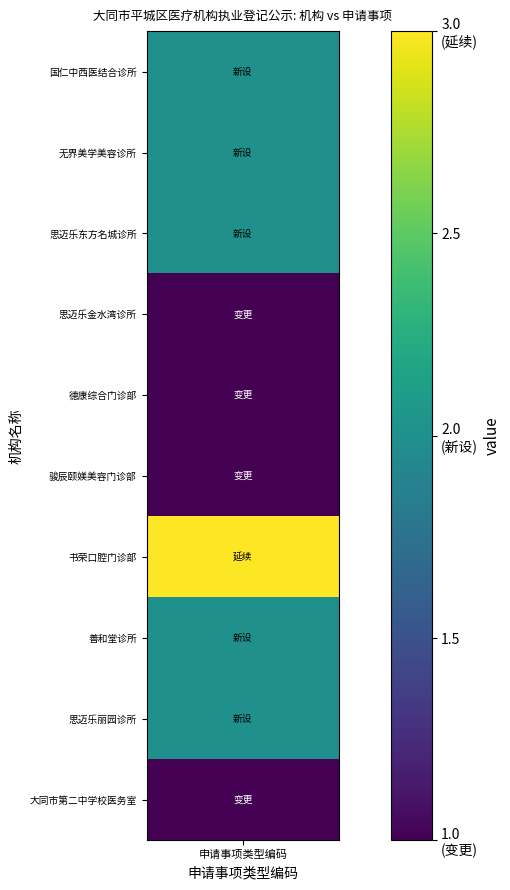

How many values exceed 2?

1